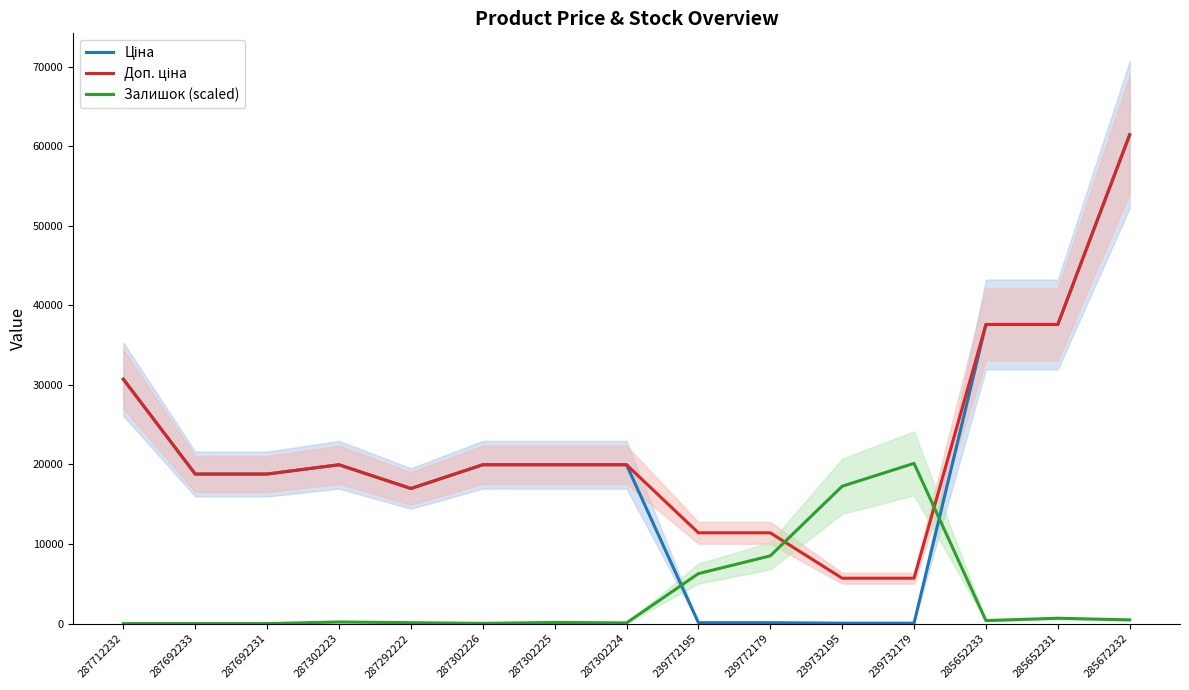

Reading left to right, list all the values displayed in this chart.

Ціна: 30717.1	18796.8	18796.8	19964.2	16976.3	19964.2	19964.2	19964.2	114.1	114.1	57.0	57.0	37593.6	37593.6	61434.3
Доп. ціна: 30717.1	18796.8	18796.8	19964.2	16976.3	19964.2	19964.2	19964.2	11410.0	11410.0	5705.0	5705.0	37593.6	37593.6	61434.3
Залишок (scaled): 0.0	0.0	0.0	205.5	117.4	29.4	146.8	88.1	6282.9	8514.2	17263.3	20140.5	381.7	675.3	469.7